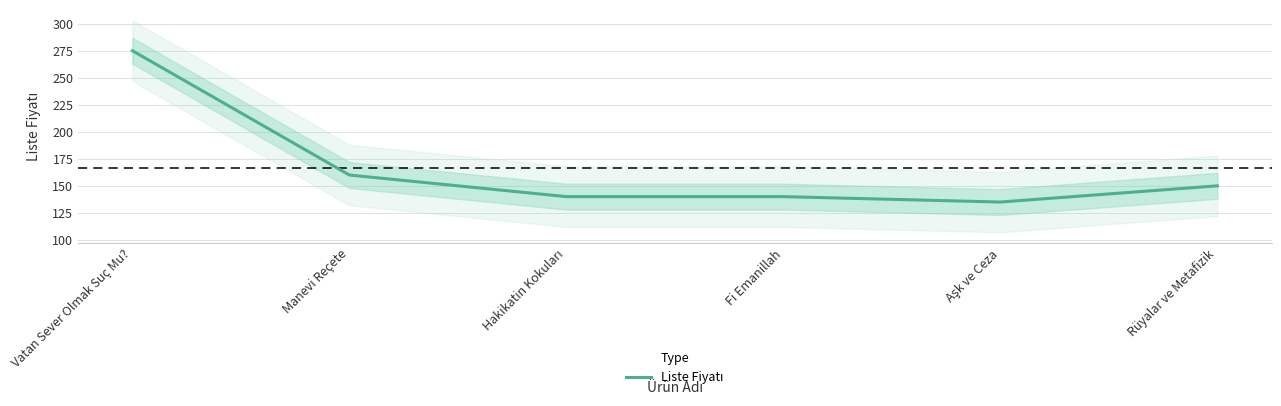

True or false: the data shows 53 at Manevi Reçete.

False